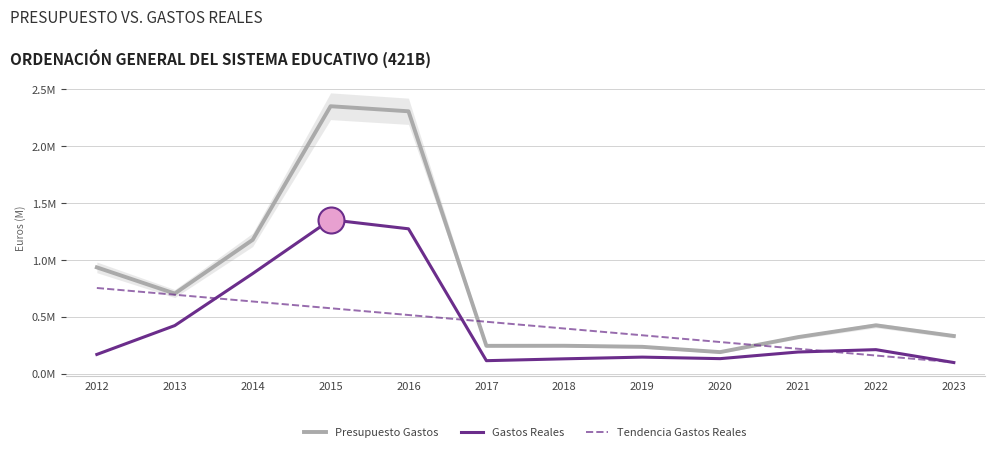

What are all the series names shown in the legend?

Presupuesto Gastos, Gastos Reales, Tendencia Gastos Reales